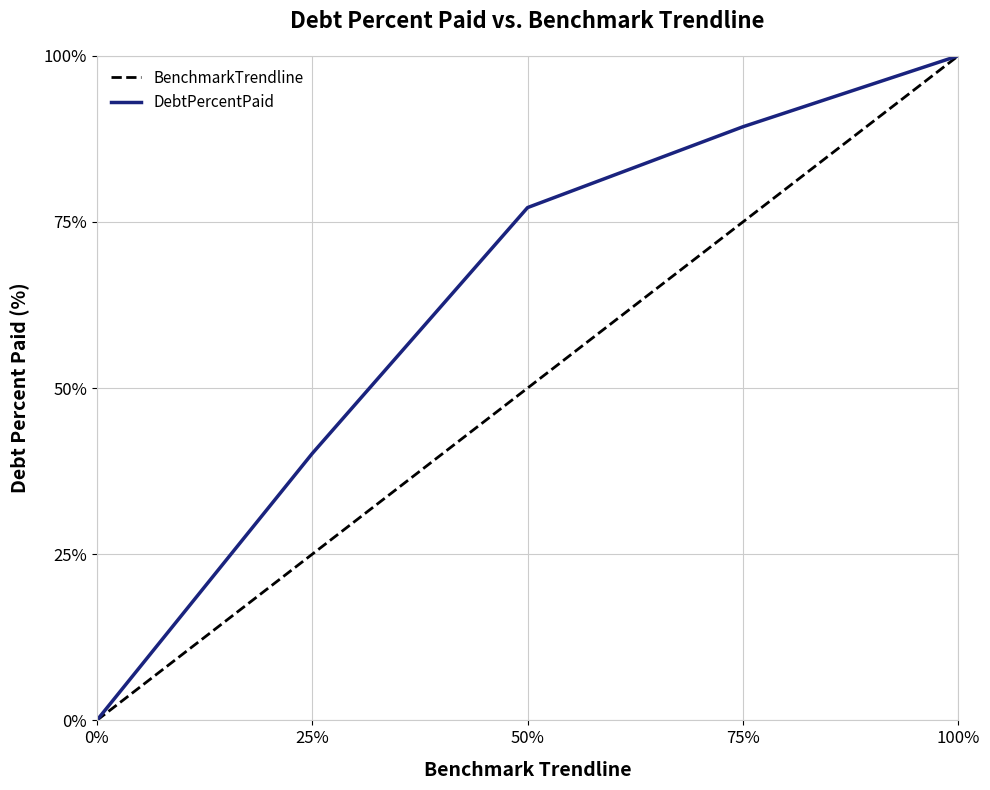

At 25%, list the series in order from smallest to largest.

BenchmarkTrendline, DebtPercentPaid